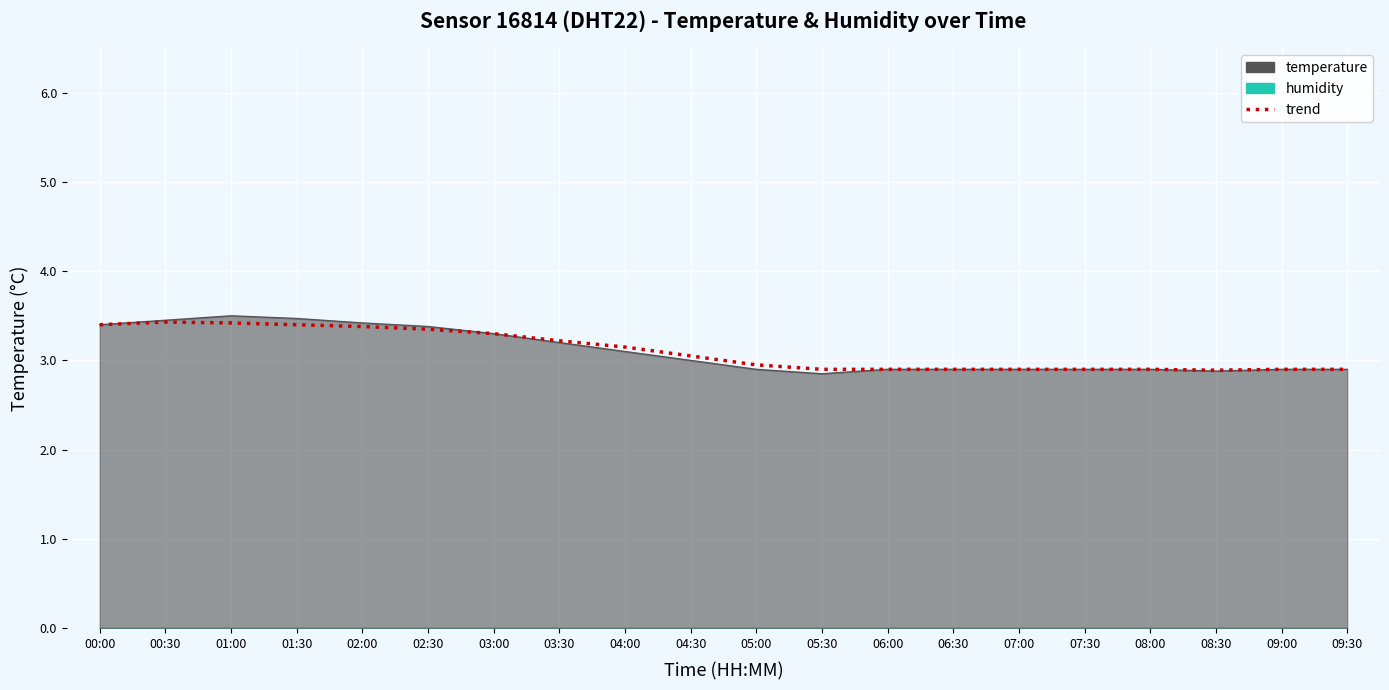

How many data points does each series have?

20